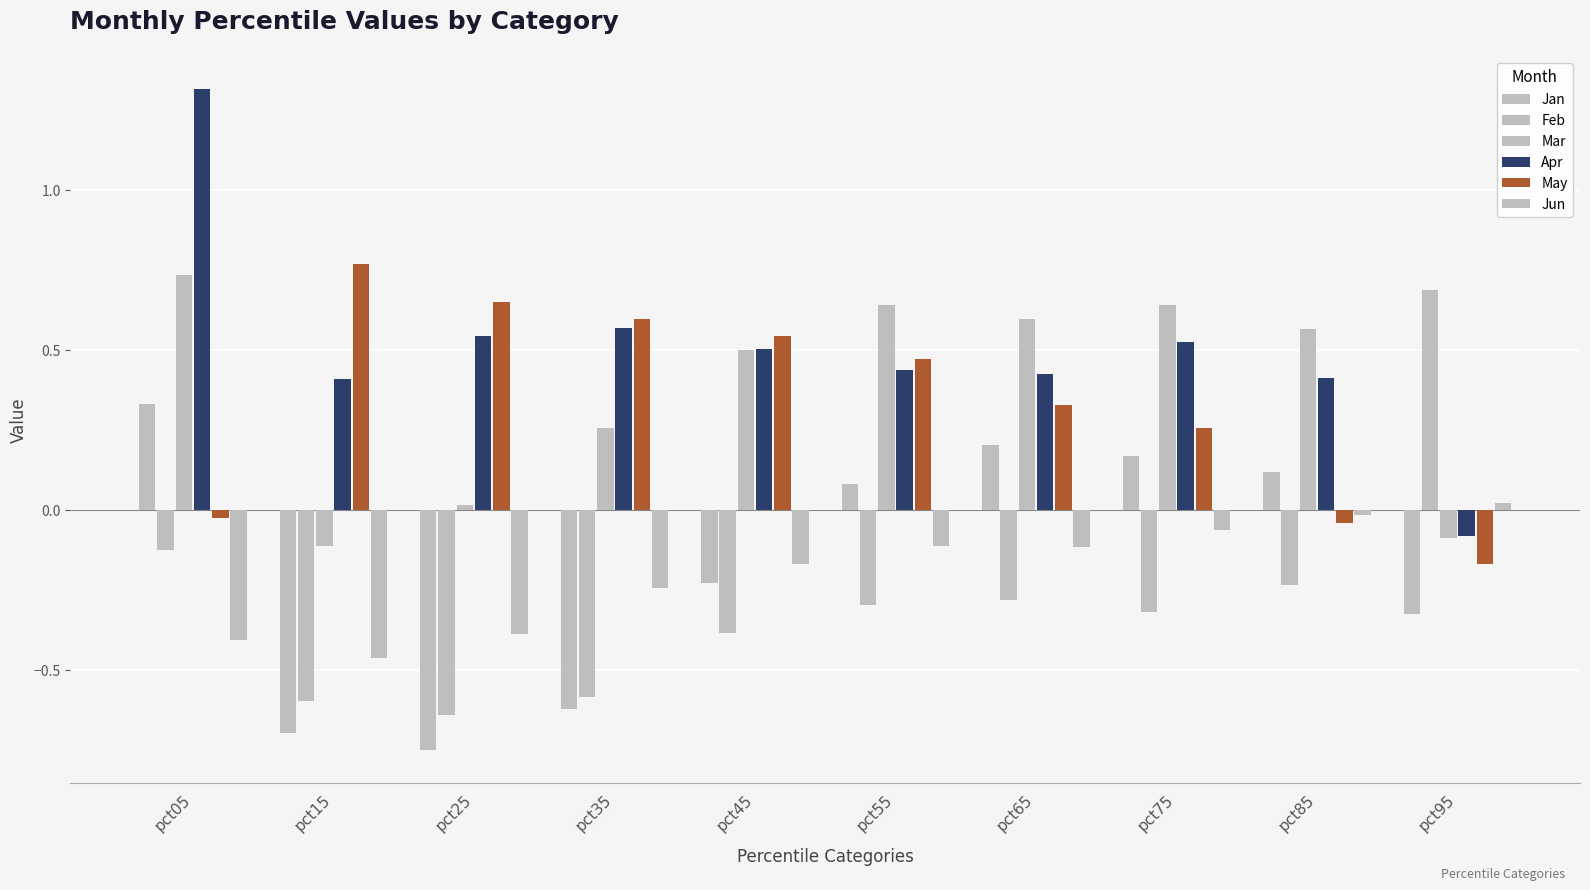

How many values in the May series exceed 0?

7